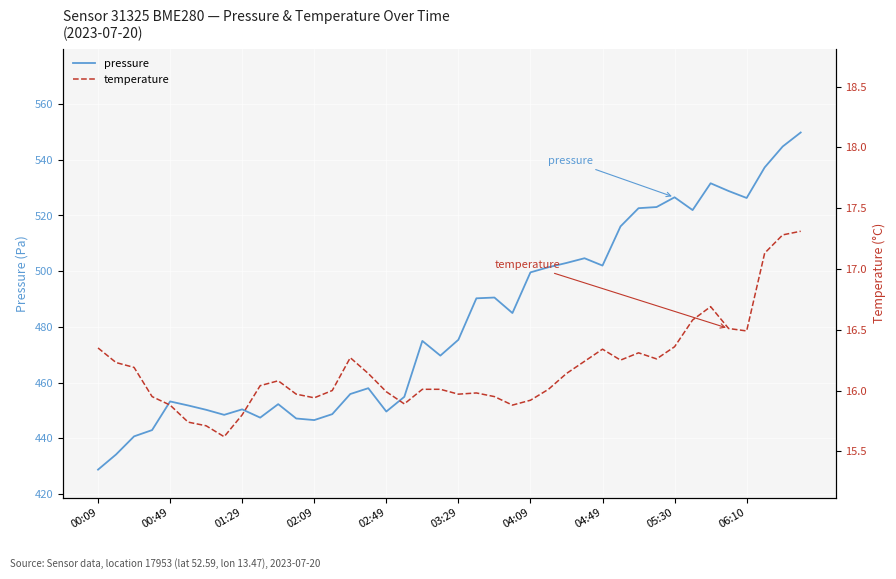

Where is pressure nearest to the value 489?

21